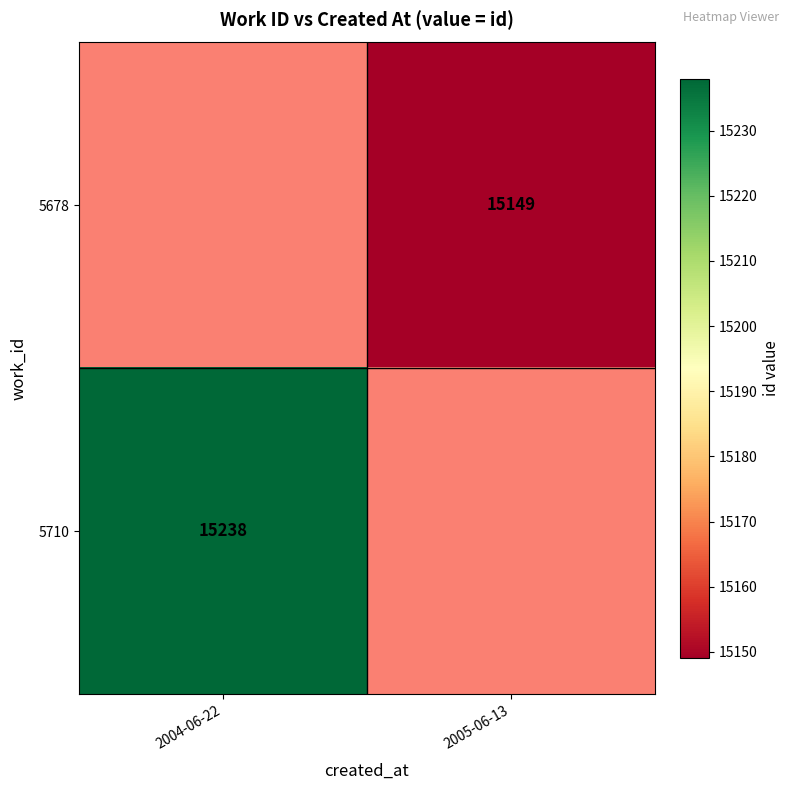

True or false: 5710 has a value of 5483 at 2004-06-22.

False